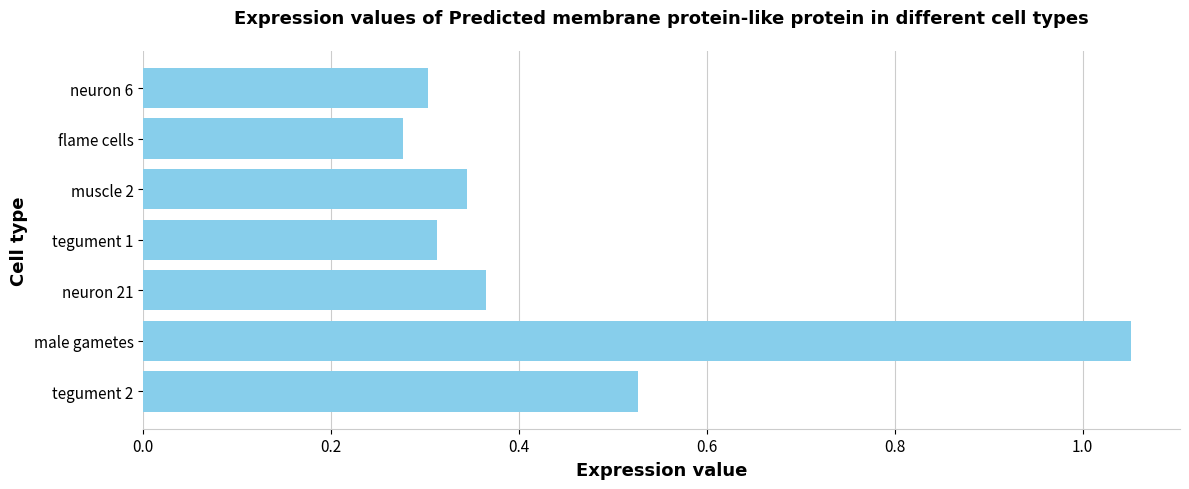

What is the difference between the maximum and minimum values?

0.8